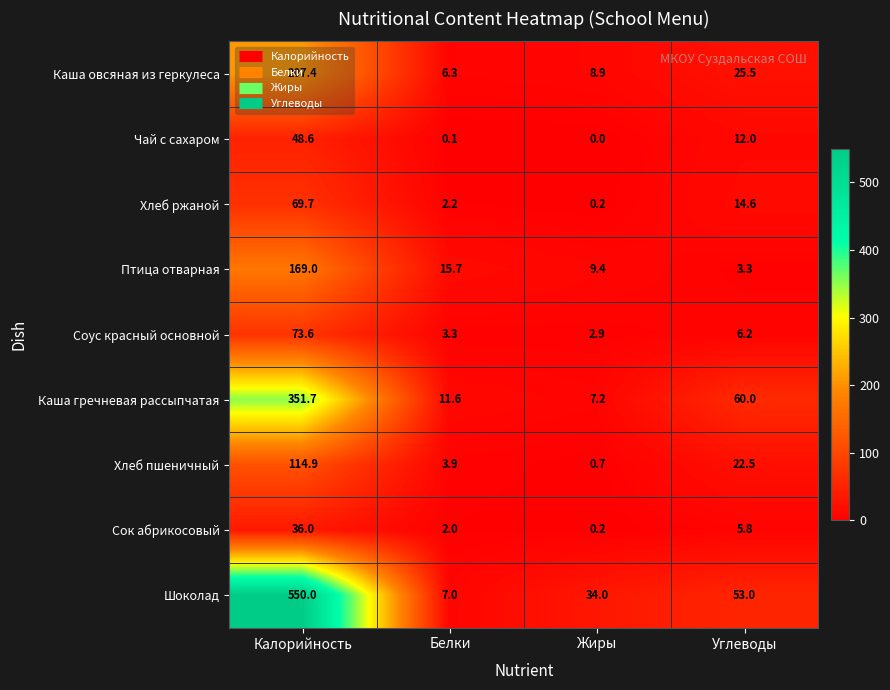

What is the total value across all series at Углеводы?

202.9